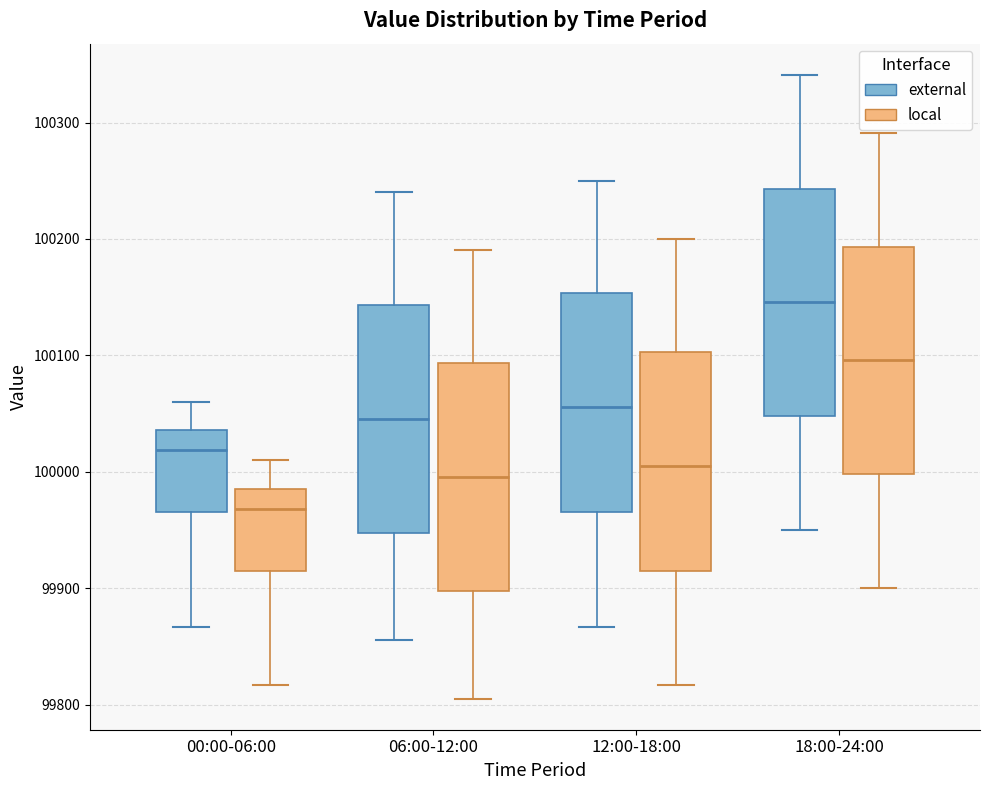

Reading left to right, transcribe this box plot: for each box, give where its median line is, the range the box spans, and where its two whiskers end, as read against the y-axis. The values are not printed on the chart, so give them approximately, as read against the axis.

00:00-06:00 (external): median 100020, box 99970 to 100040, whiskers 99870 to 100060
00:00-06:00 (local): median 99970, box 99920 to 99990, whiskers 99820 to 100010
06:00-12:00 (external): median 100050, box 99950 to 100140, whiskers 99860 to 100240
06:00-12:00 (local): median 100000, box 99900 to 100090, whiskers 99810 to 100190
12:00-18:00 (external): median 100060, box 99970 to 100150, whiskers 99870 to 100250
12:00-18:00 (local): median 100010, box 99920 to 100100, whiskers 99820 to 100200
18:00-24:00 (external): median 100150, box 100050 to 100240, whiskers 99950 to 100340
18:00-24:00 (local): median 100100, box 100000 to 100190, whiskers 99900 to 100290